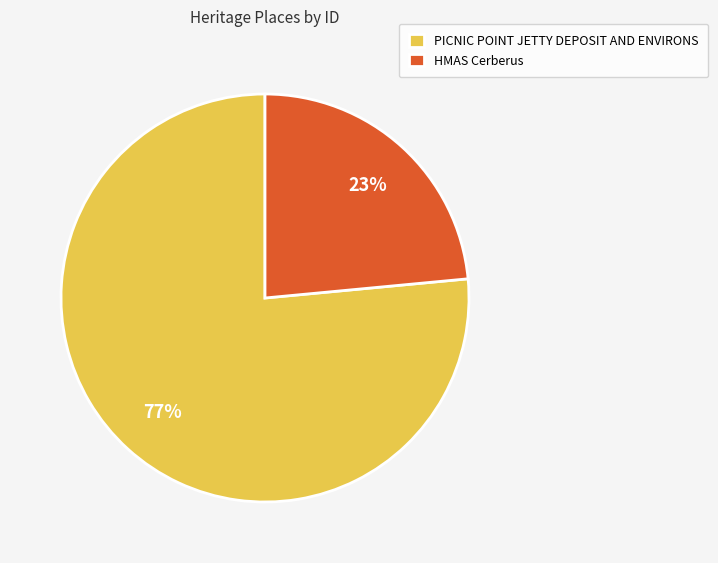

To the nearest percent, what percentage of the pie is HMAS Cerberus?

23%